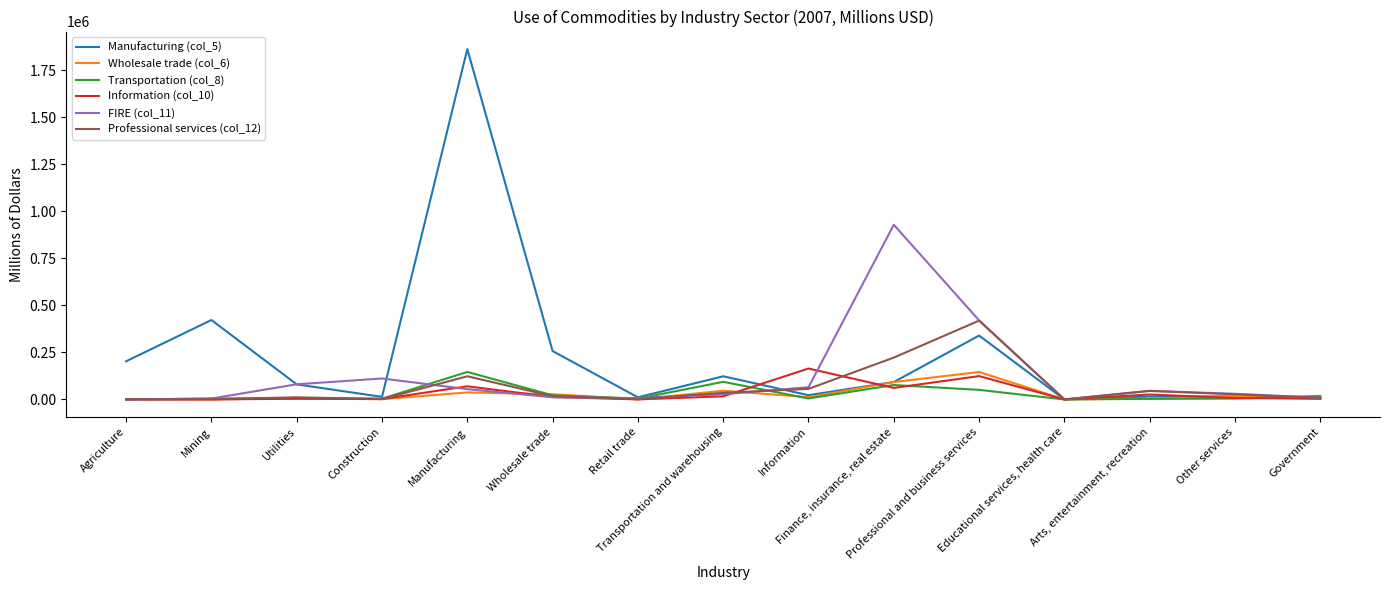

How many lines are shown in the chart?

6